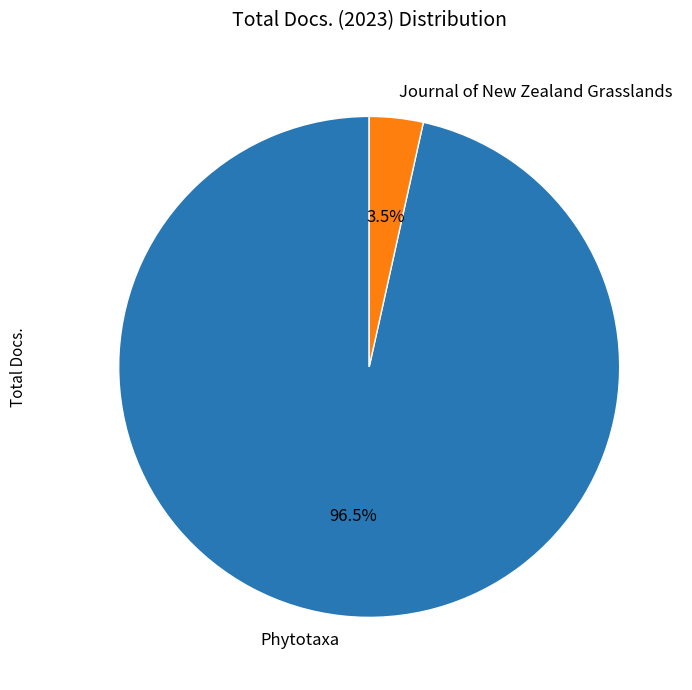

What is the largest slice in the pie chart?

Phytotaxa